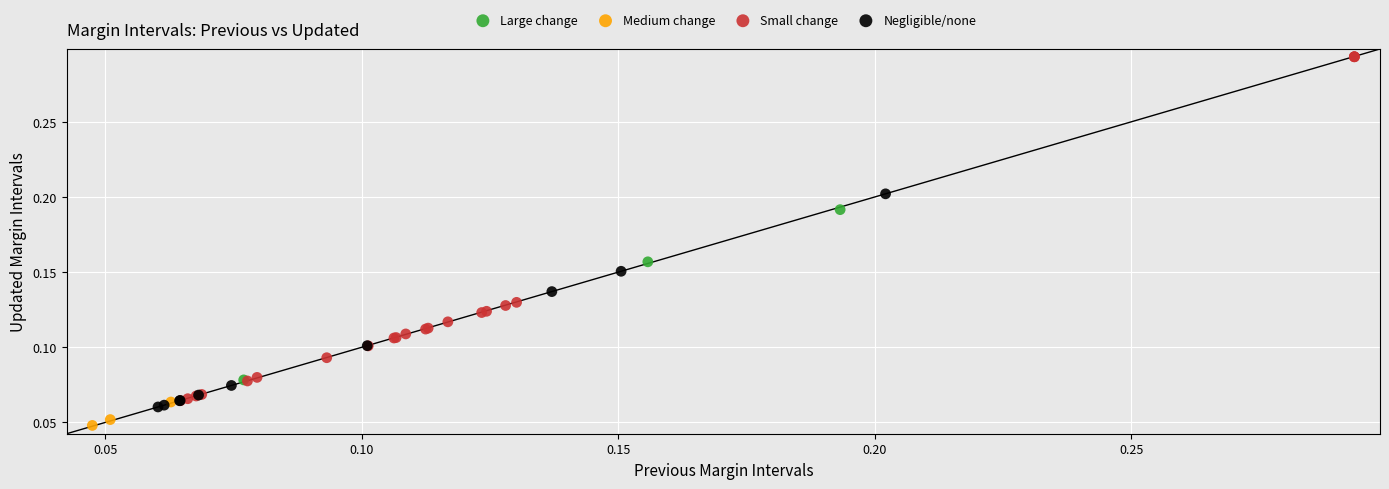

Which series reaches the maximum Y coordinate?

Small change